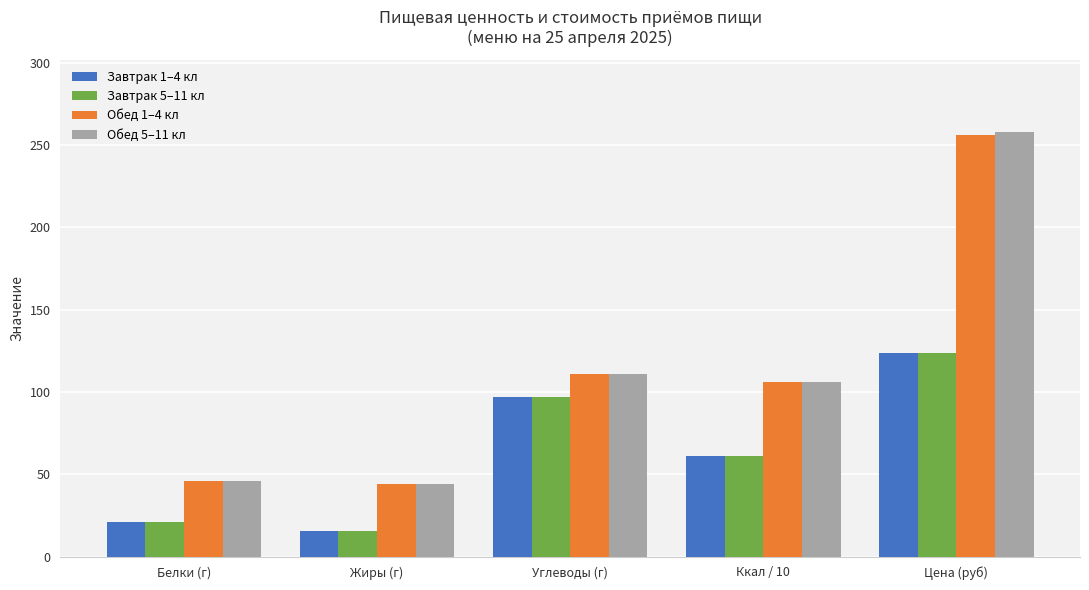

What is the value of the Обед 5–11 кл bar at the 1st from the left?

46.1